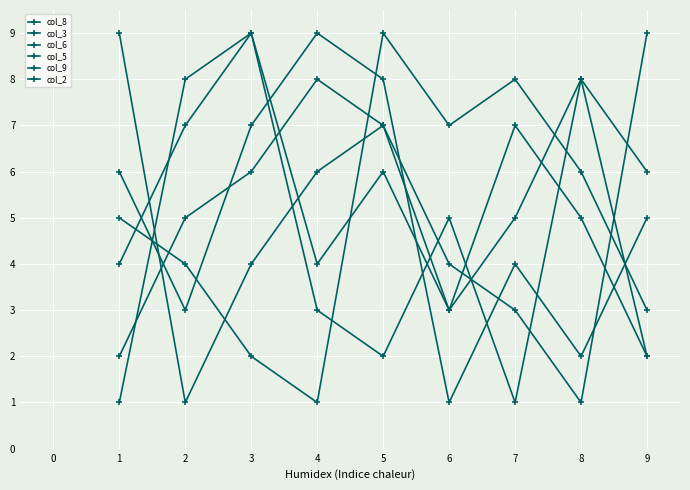

The col_9 series shows 4 at 4. True or false?

False